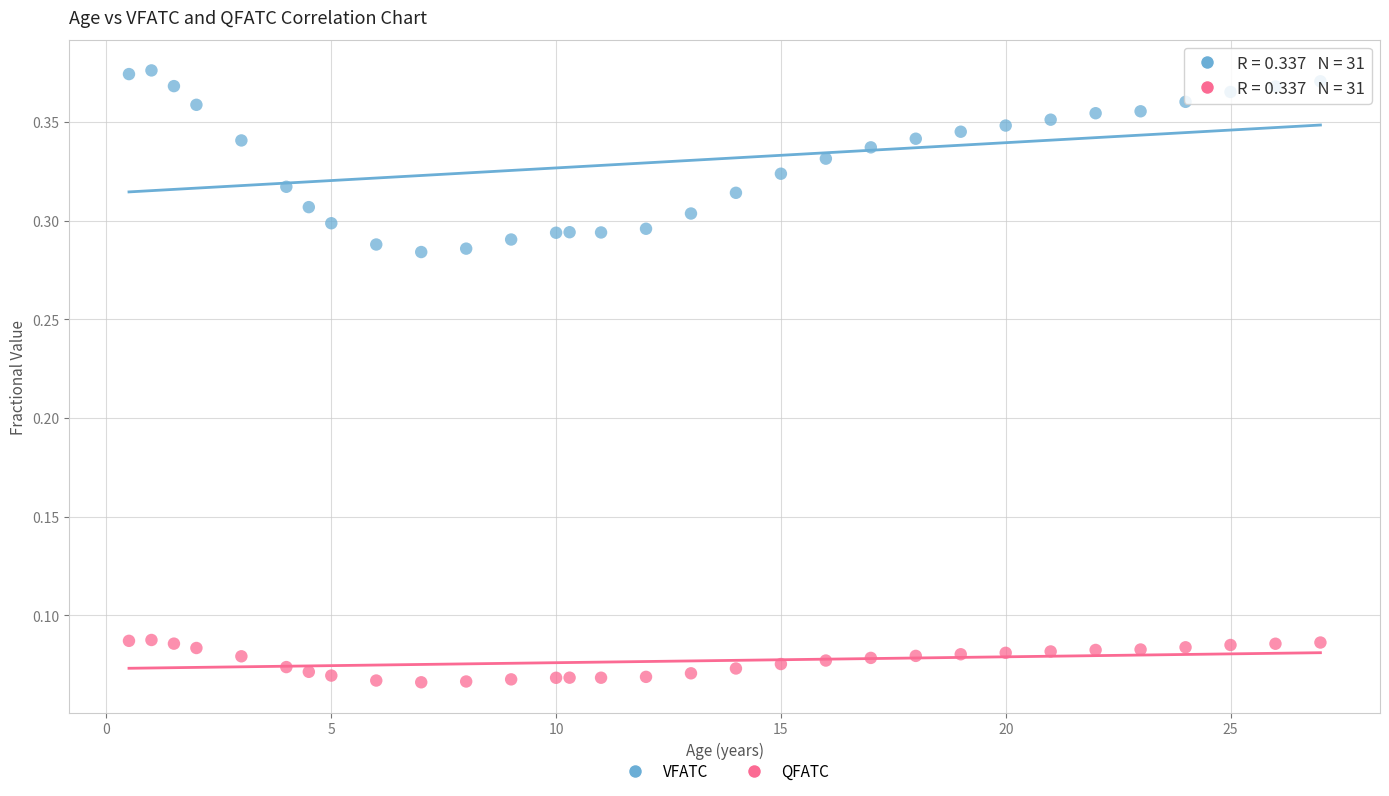

Which series has the largest Y range (max minus min)?

VFATC